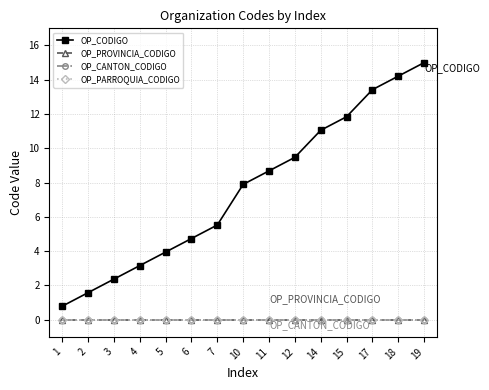

How many lines are shown in the chart?

4